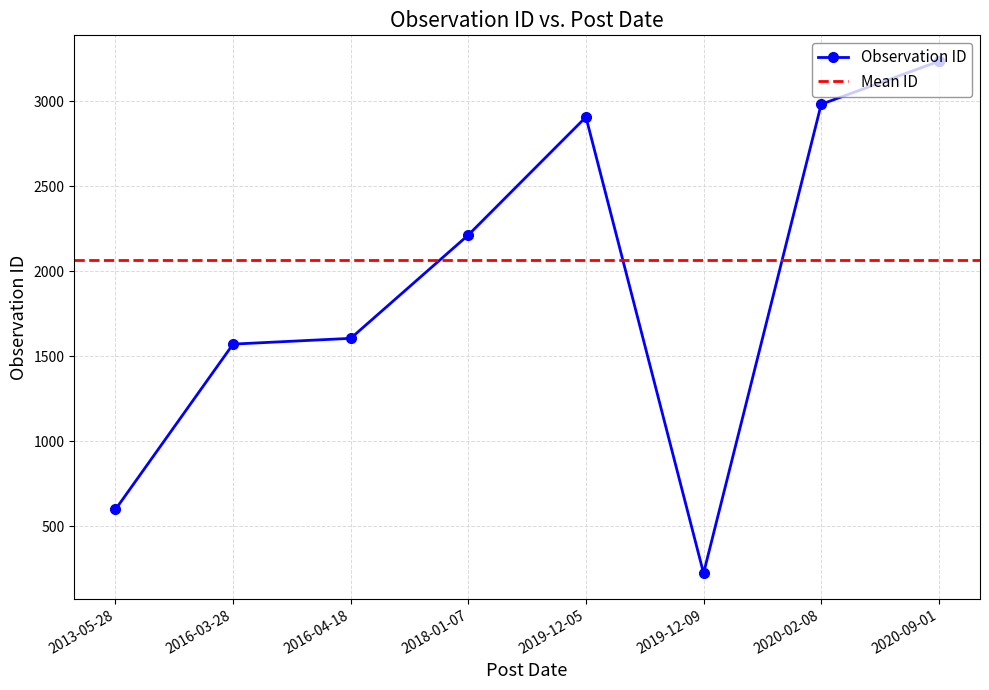

What is the difference between the maximum and second lowest values?

2639